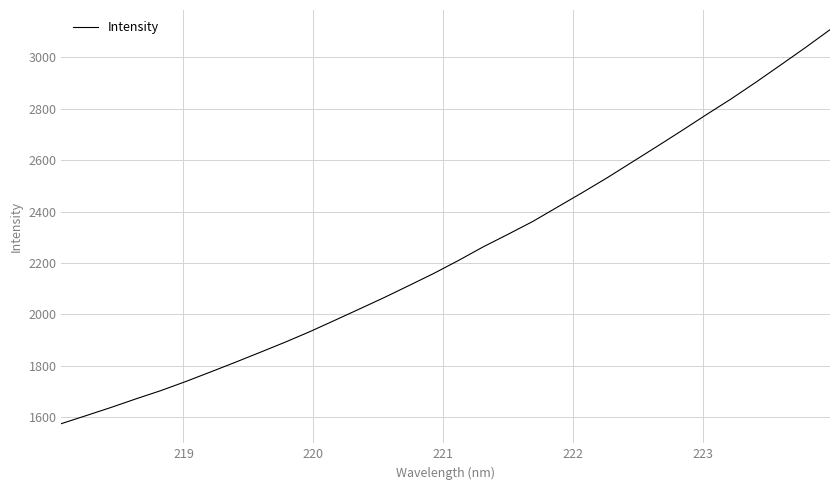

What is the maximum value shown in the chart?

3108.1